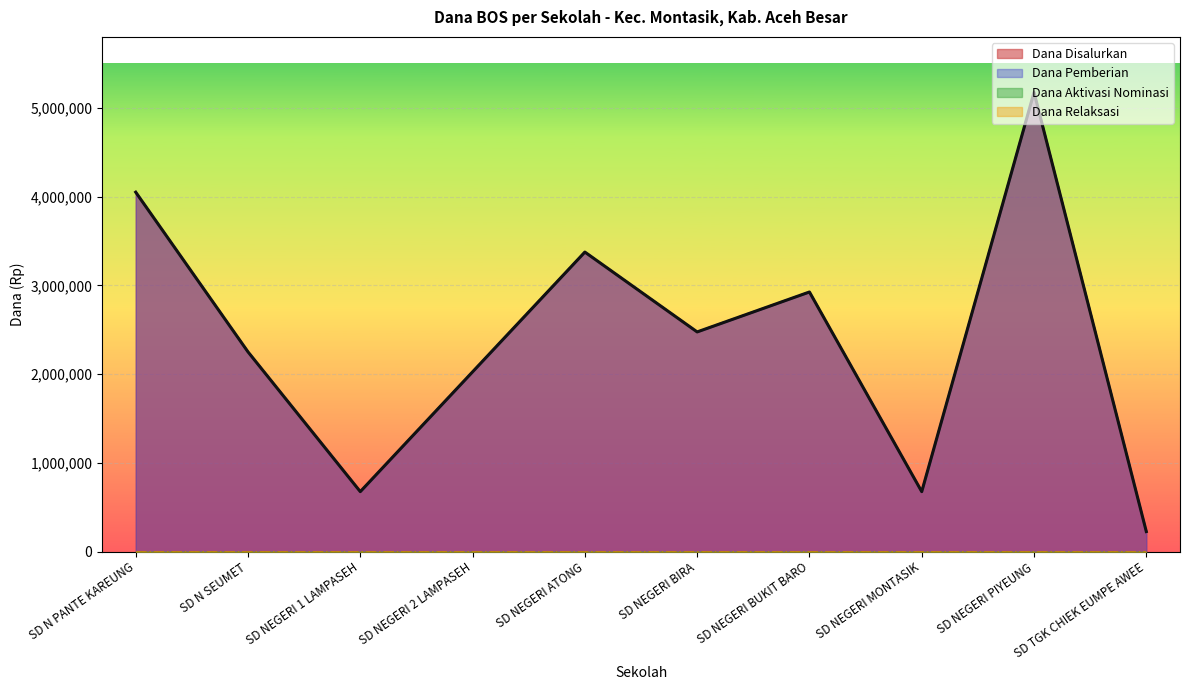

Where is Dana Disalurkan nearest to the value 2700000?

SD NEGERI BIRA